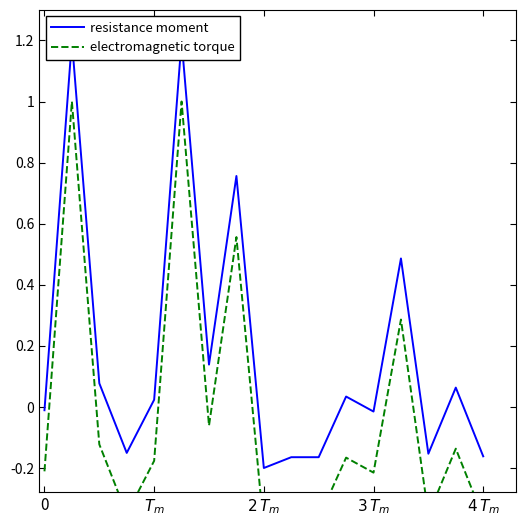

Rank the series by their maximum value, from lowest to highest.

electromagnetic torque, resistance moment